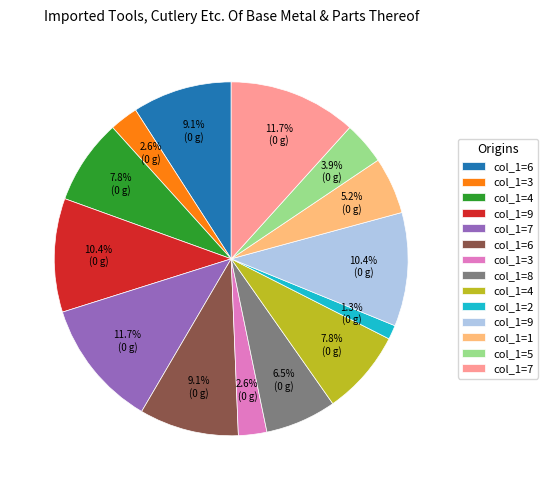

To the nearest percent, what is the average slice percentage?

7%